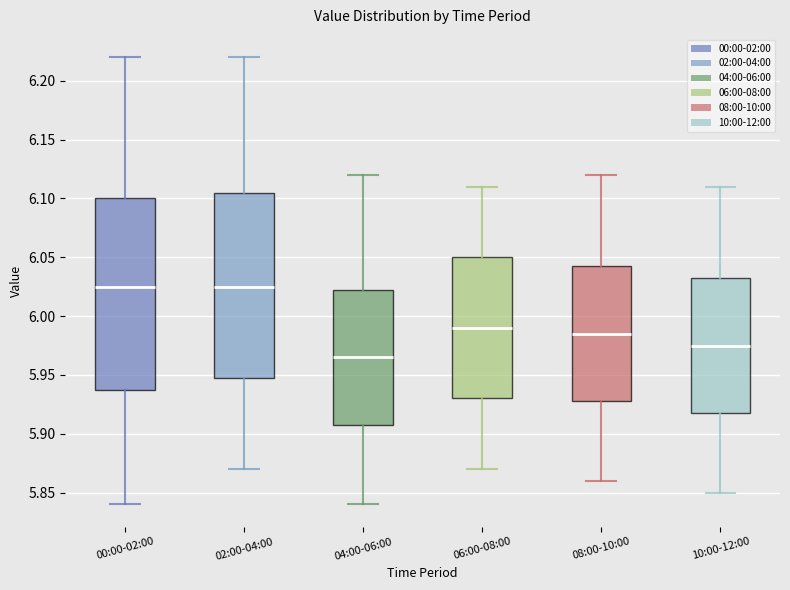

Reading left to right, transcribe this box plot: for each box, give where its median line is, the range the box spans, and where its two whiskers end, as read against the y-axis. The values are not printed on the chart, so give them approximately, as read against the axis.

00:00-02:00: median 6.025, box 5.940 to 6.100, whiskers 5.840 to 6.220
02:00-04:00: median 6.025, box 5.950 to 6.105, whiskers 5.870 to 6.220
04:00-06:00: median 5.965, box 5.910 to 6.025, whiskers 5.840 to 6.120
06:00-08:00: median 5.990, box 5.930 to 6.050, whiskers 5.870 to 6.110
08:00-10:00: median 5.985, box 5.930 to 6.045, whiskers 5.860 to 6.120
10:00-12:00: median 5.975, box 5.920 to 6.035, whiskers 5.850 to 6.110